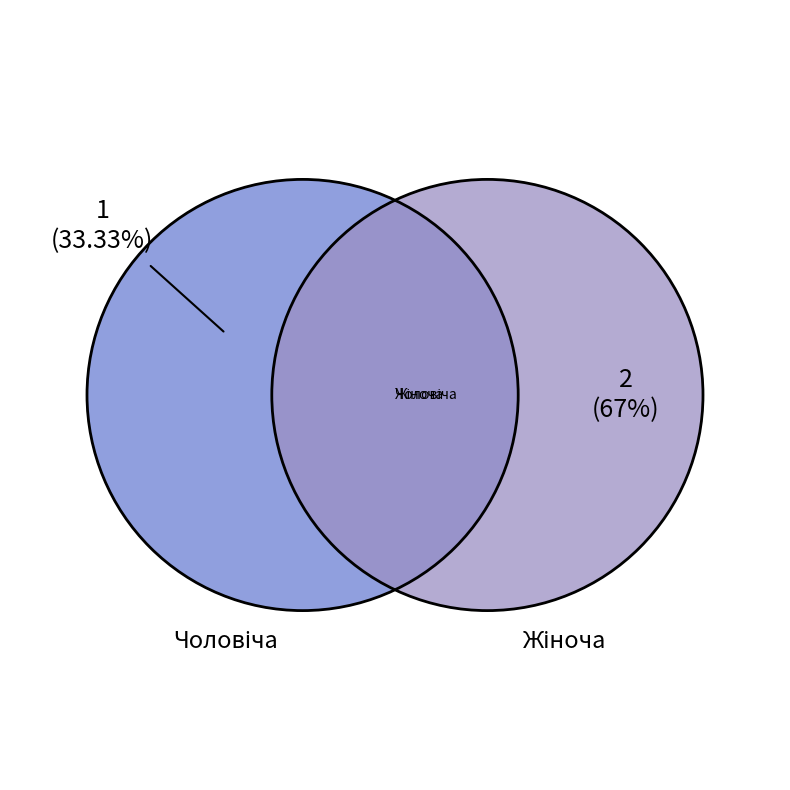

To the nearest percent, what is the combined percentage of Жіноча and Чоловіча?

100%